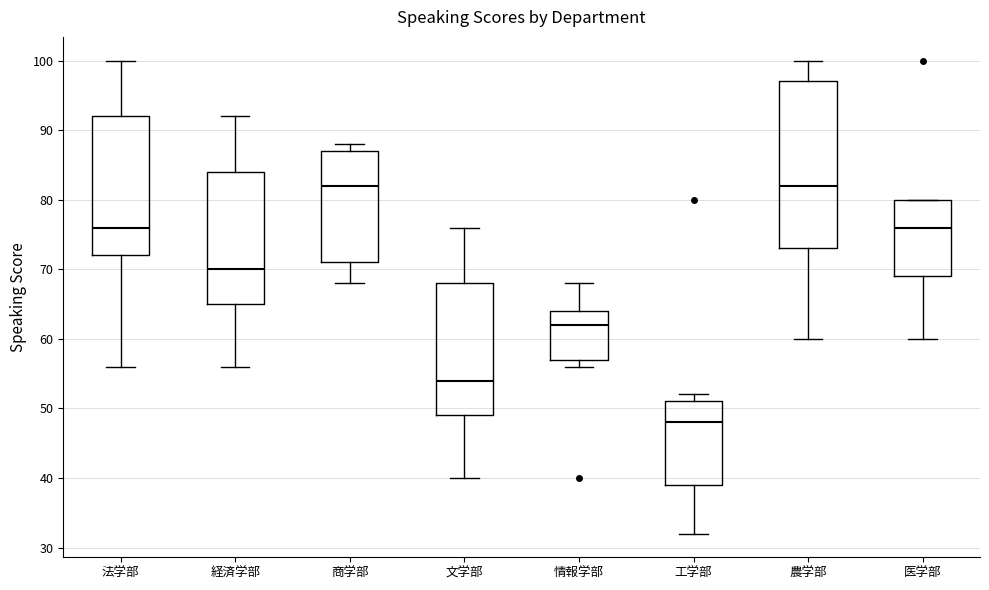

Reading left to right, read every box against the y-axis: the position of its median line, the range the box covers, and the ends of its whiskers. The values are not printed on the chart, so give them approximately, as read against the axis.

法学部: median 76, box 72 to 92, whiskers 56 to 100
経済学部: median 70, box 65 to 84, whiskers 56 to 92
商学部: median 82, box 71 to 87, whiskers 68 to 88
文学部: median 54, box 49 to 68, whiskers 40 to 76
情報学部: median 62, box 57 to 64, whiskers 56 to 68
工学部: median 48, box 39 to 51, whiskers 32 to 52
農学部: median 82, box 73 to 97, whiskers 60 to 100
医学部: median 76, box 69 to 80, whiskers 60 to 80